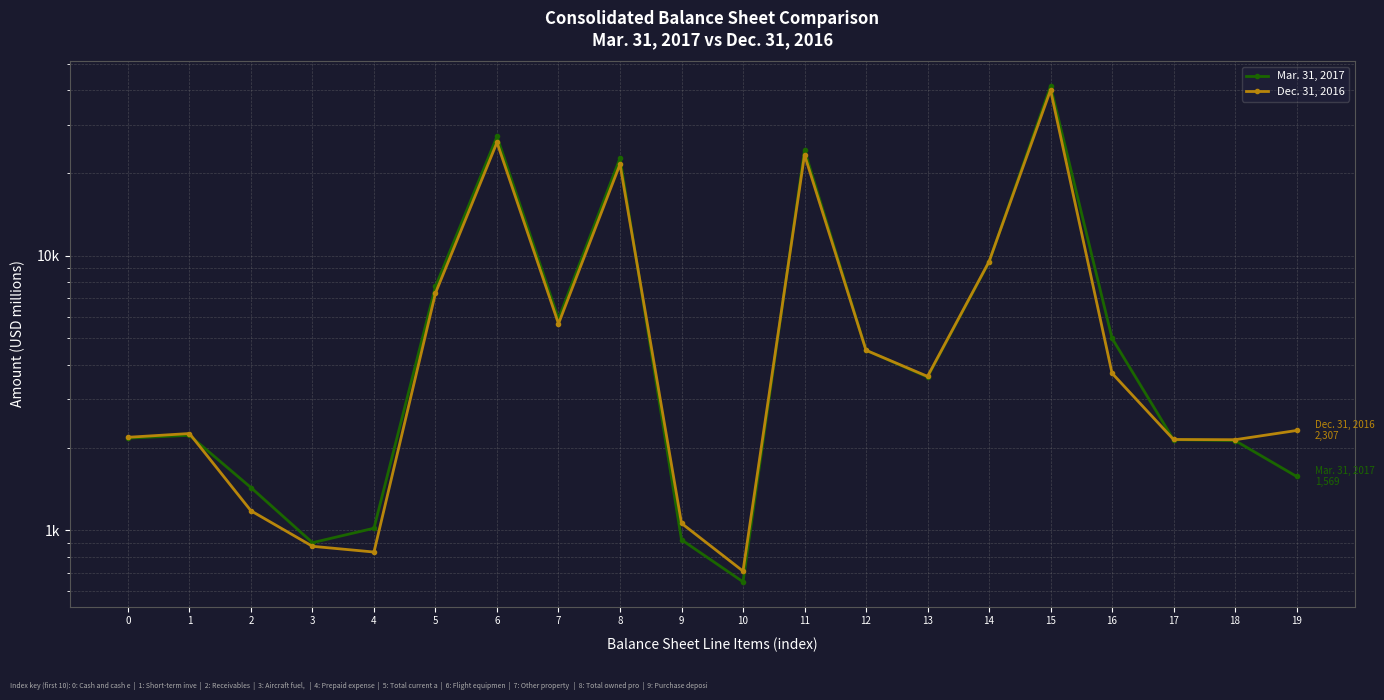

True or false: Dec. 31, 2016 has a value of 372 at 3.

False